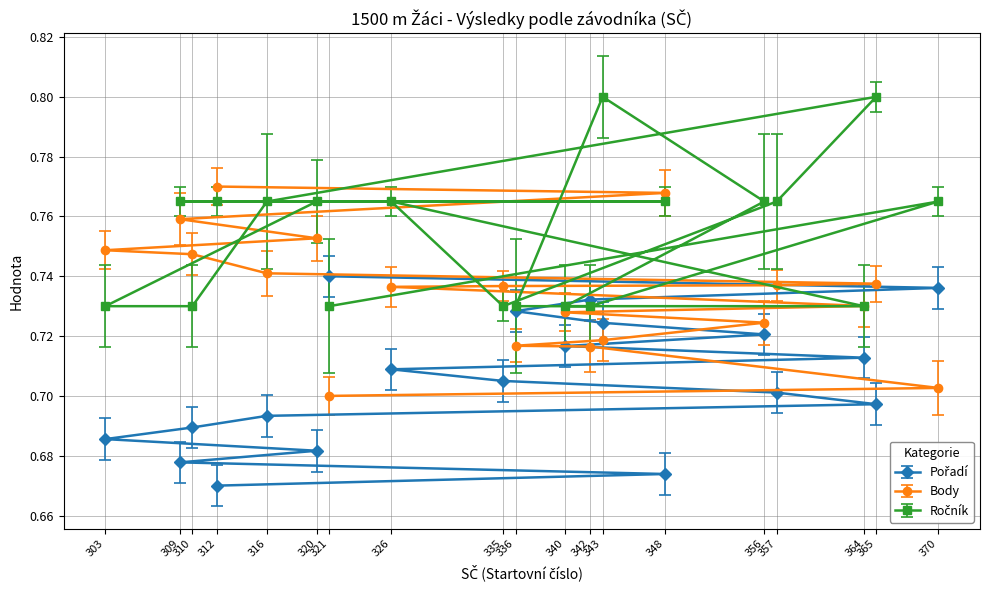

Reading left to right, what are all the values shown in this chart?

Pořadí: 312=0.7	348=0.7	309=0.7	320=0.7	303=0.7	310=0.7	316=0.7	365=0.7	357=0.7	335=0.7	326=0.7	364=0.7	340=0.7	356=0.7	343=0.7	336=0.7	342=0.7	370=0.7	321=0.7
Body: 312=0.8	348=0.8	309=0.8	320=0.8	303=0.7	310=0.7	316=0.7	365=0.7	357=0.7	335=0.7	326=0.7	364=0.7	340=0.7	356=0.7	343=0.7	336=0.7	342=0.7	370=0.7	321=0.7
Ročník: 312=0.8	348=0.8	309=0.8	320=0.8	303=0.7	310=0.7	316=0.8	365=0.8	357=0.8	335=0.7	326=0.8	364=0.7	340=0.7	356=0.8	343=0.8	336=0.7	342=0.7	370=0.8	321=0.7